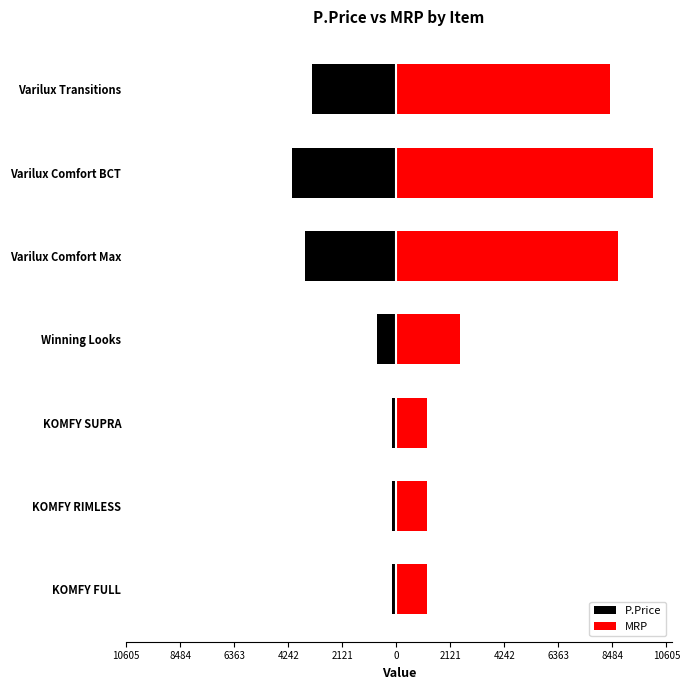

What are all the series names shown in the legend?

P.Price, MRP